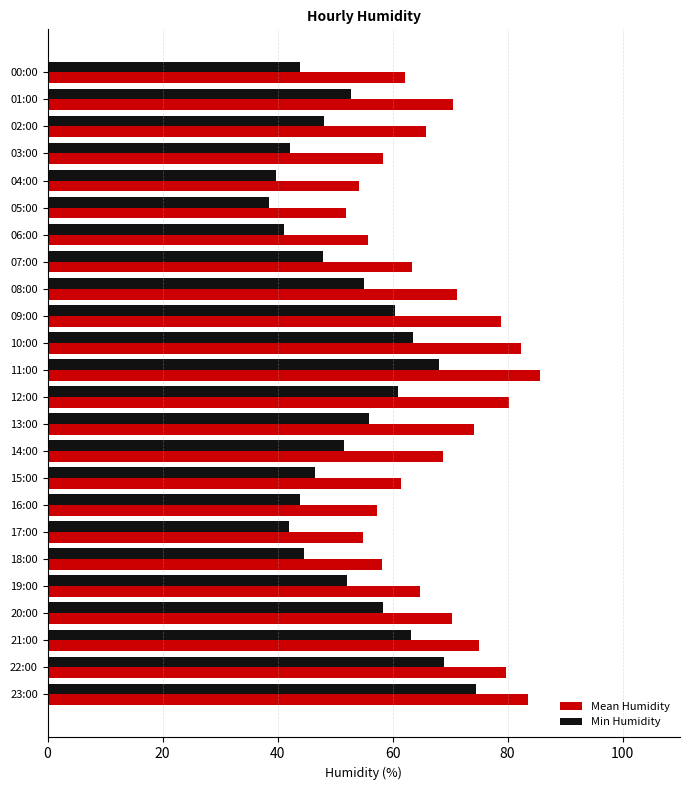

What is the approximate value of Min Humidity at 23:00?

74.5